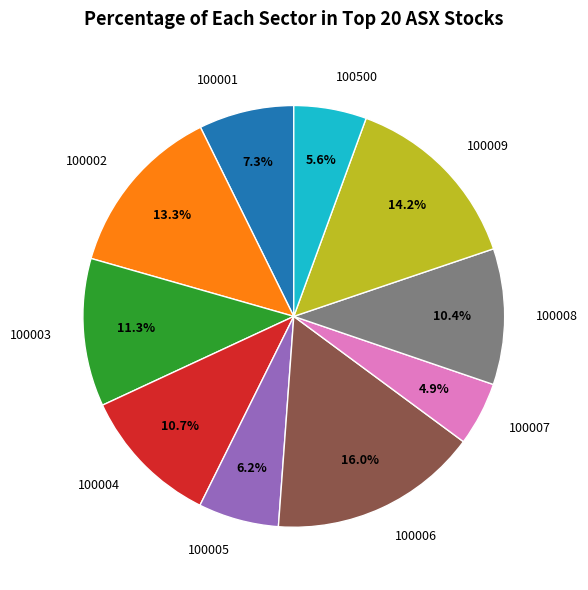

To the nearest percent, what is the difference between the 100003 and 100001 slice percentages?

4%